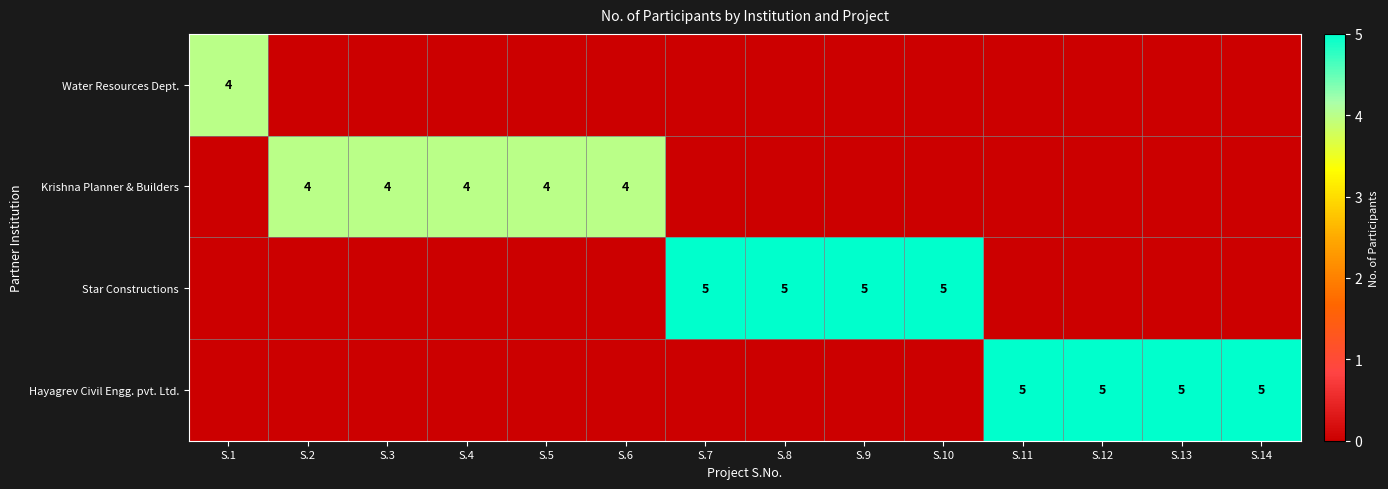

The Water Resources Dept. series shows 4 at S.1. True or false?

True